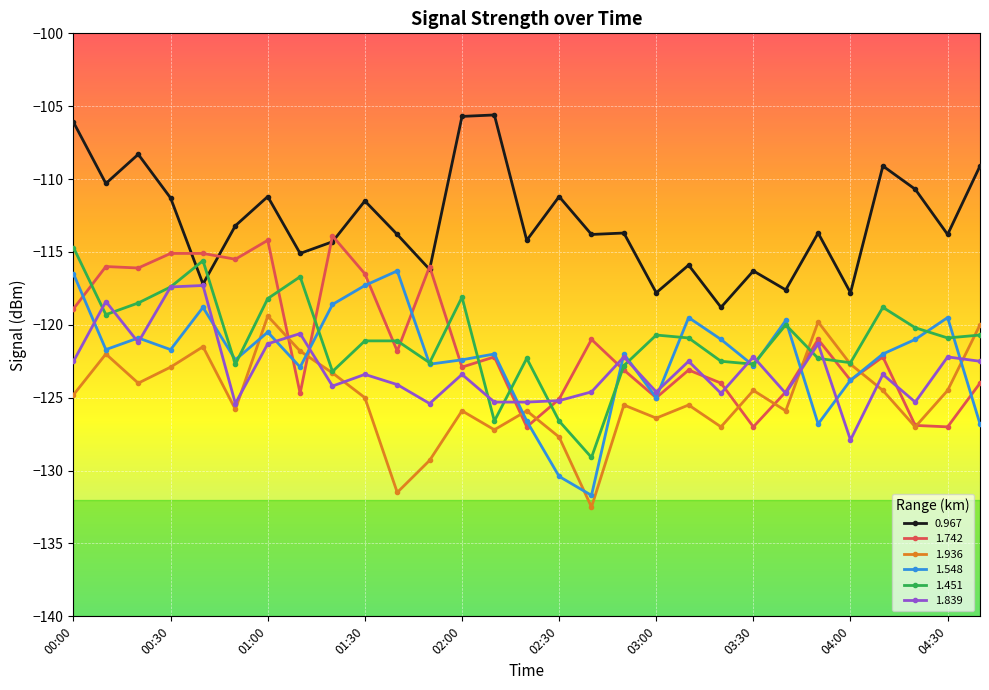

Which series has the largest range (max minus min)?

1.548